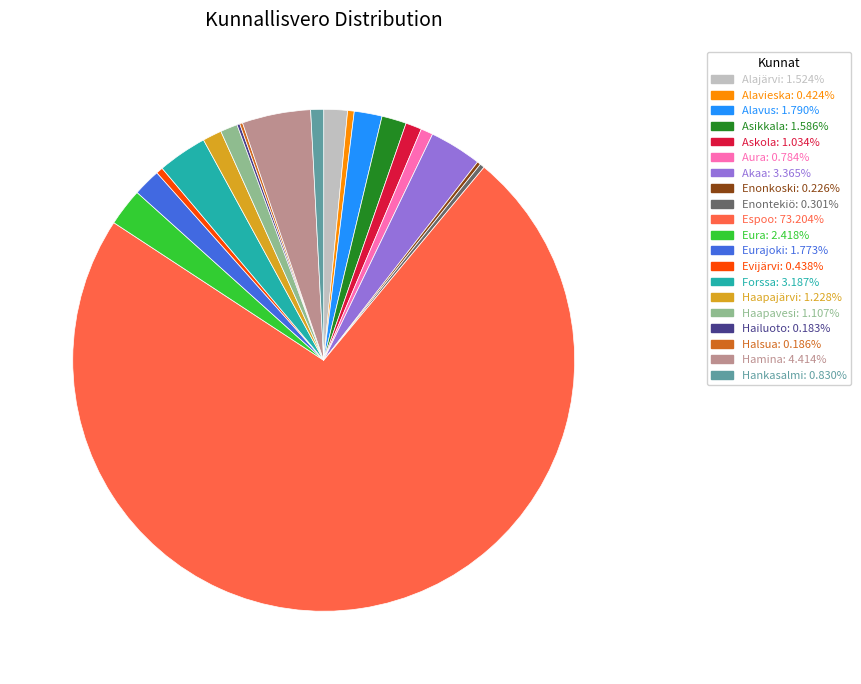

Does any single category account for the majority?

Yes